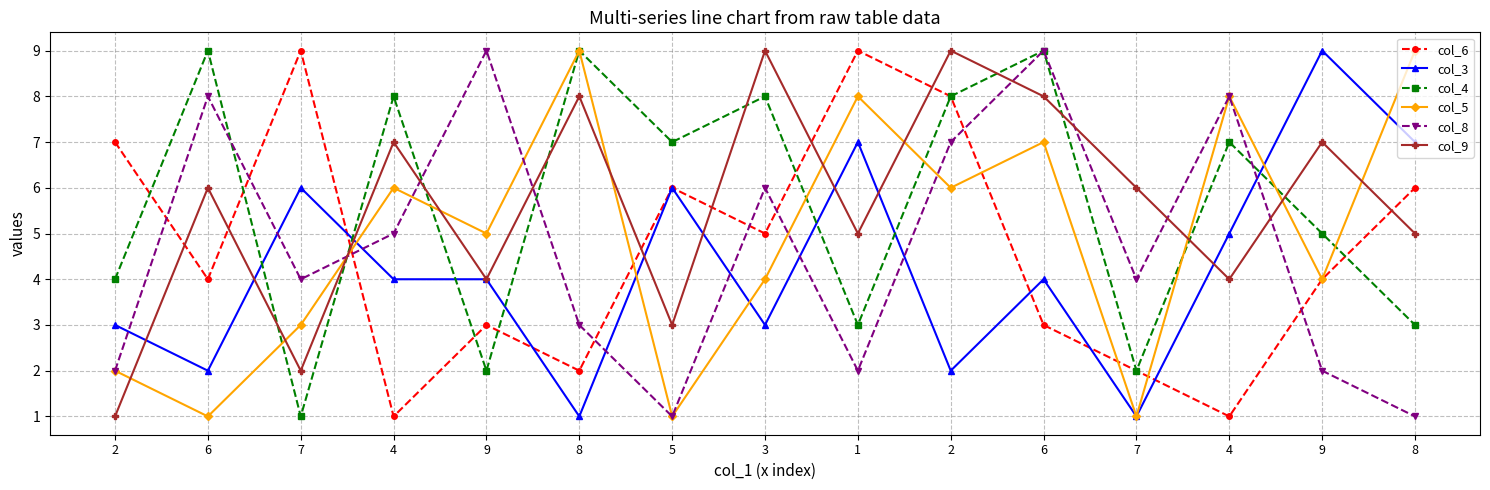

What are all the series names shown in the legend?

col_6, col_3, col_4, col_5, col_8, col_9